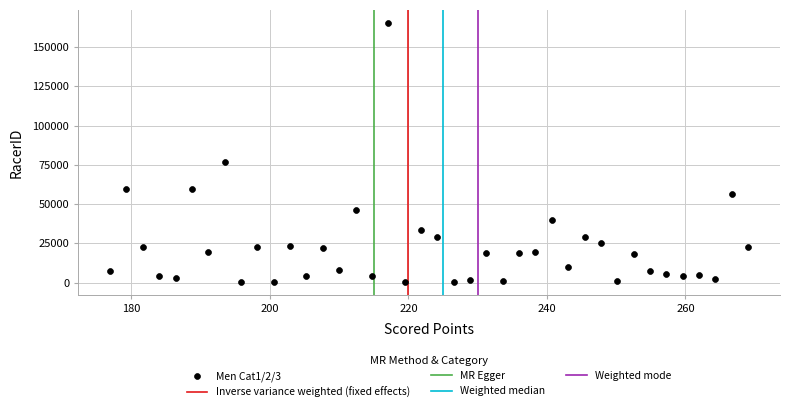

What is the range of Y values (max minus min)?

165009